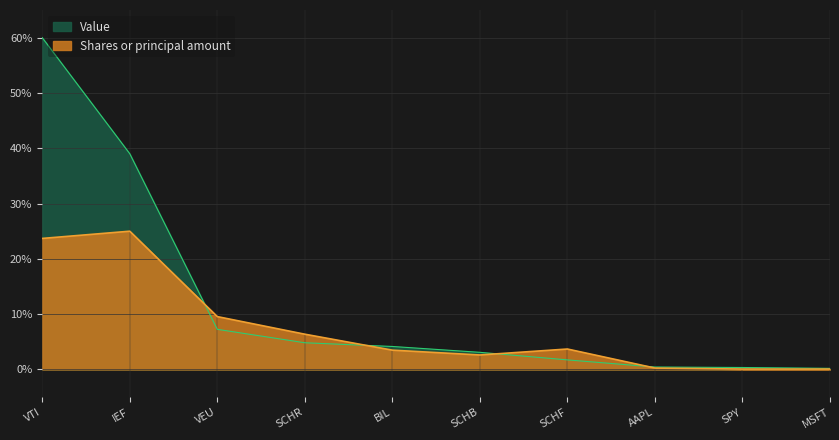

Where do Shares or principal amount and Value first cross each other?

IEF and VEU